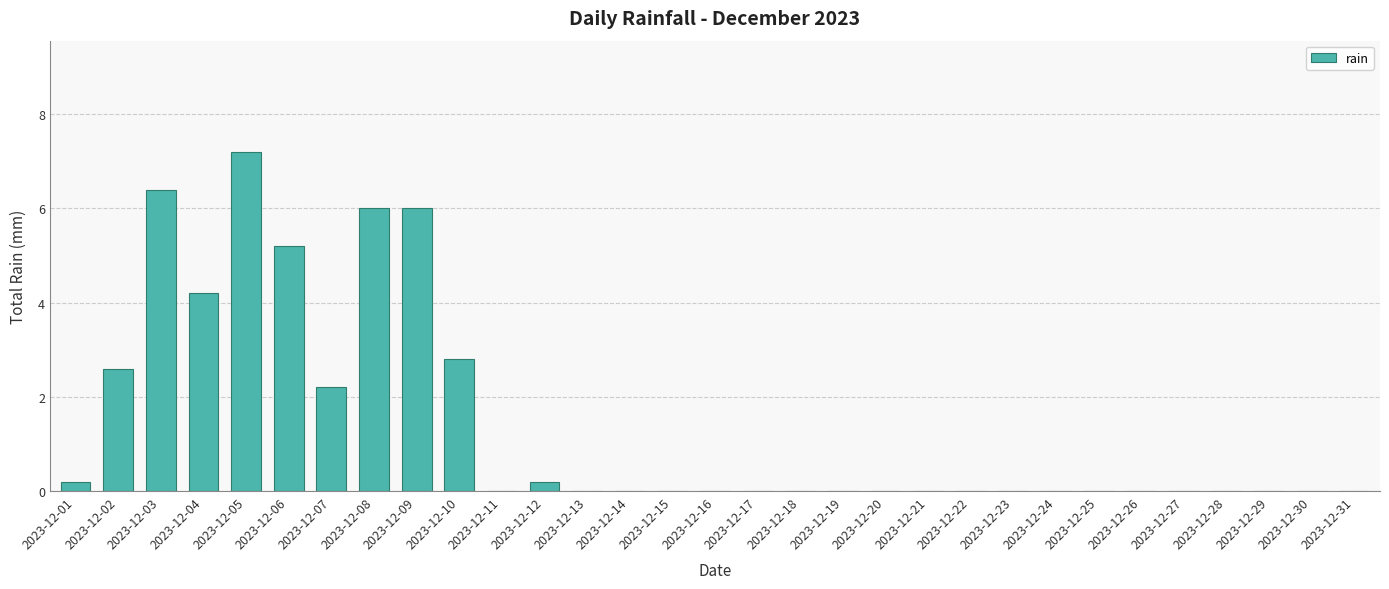

Which category has the highest value across all series?

2023-12-05